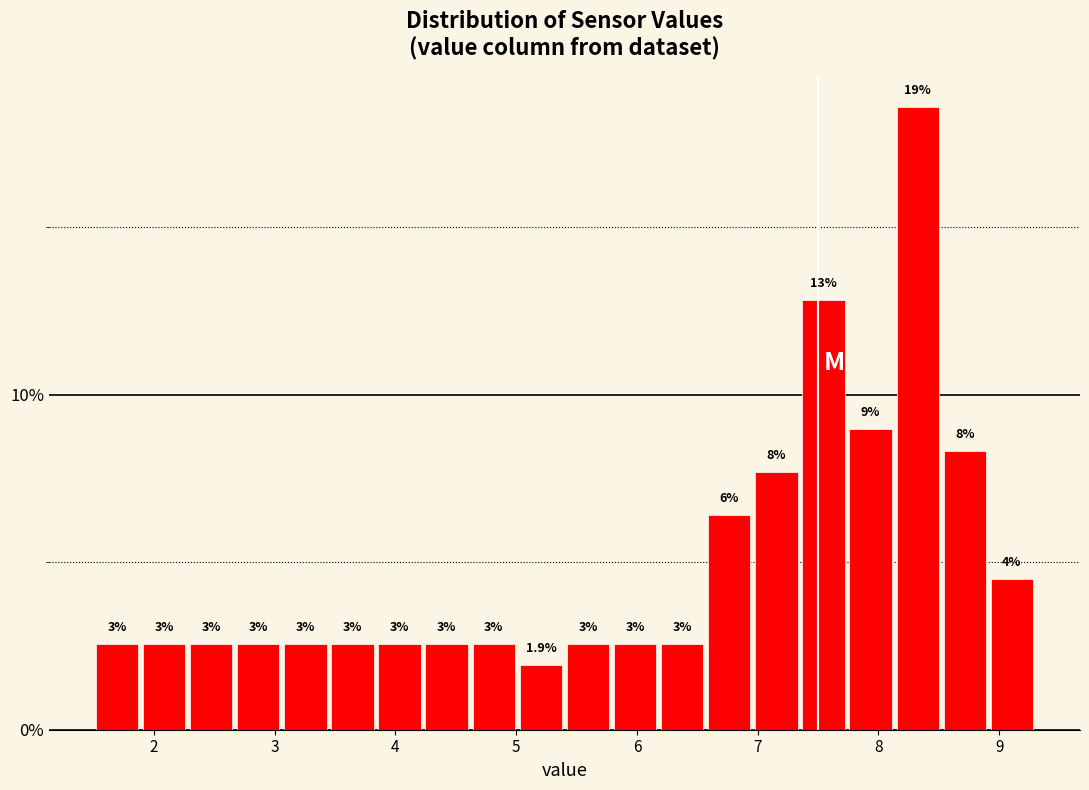

Around what value on the x-axis is the tallest bar? Give the approximate position of its centre, as read against the axis.

8.3